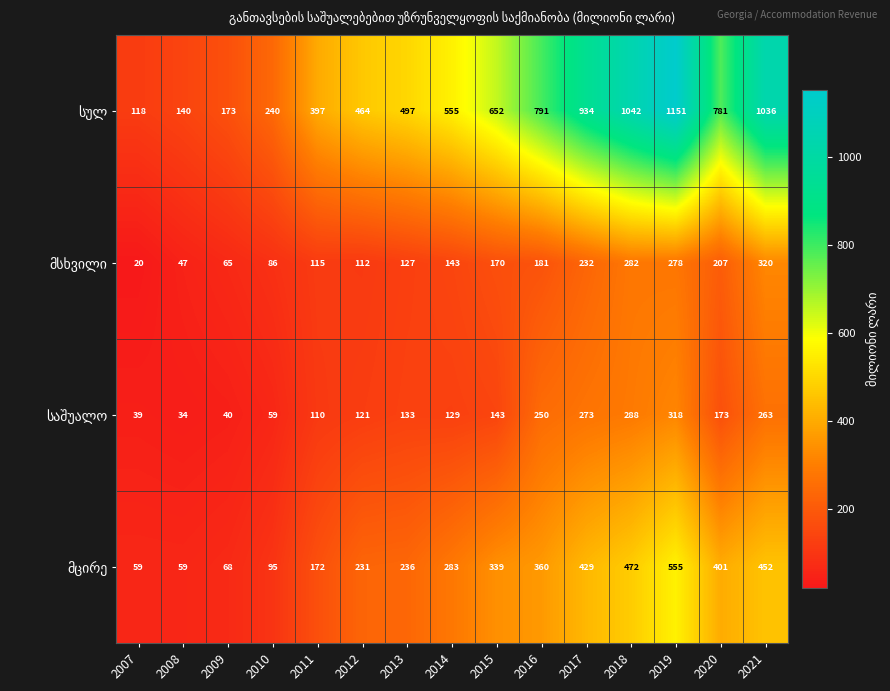

What is the greatest value displayed?

1151